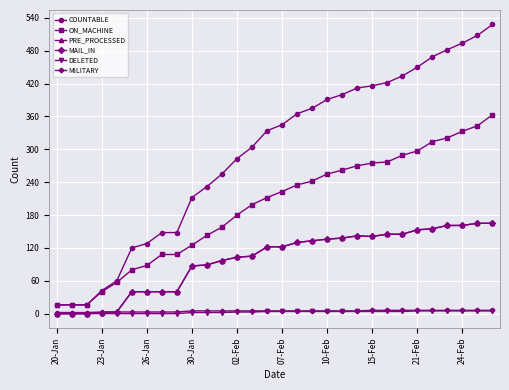

At which category does the chart reach its minimum across all series?

20-Jan